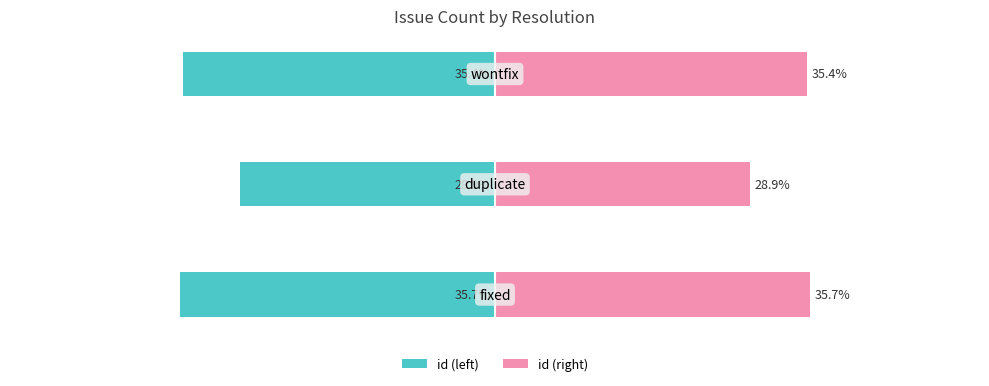

Which has a higher value, 2 or 0?

2